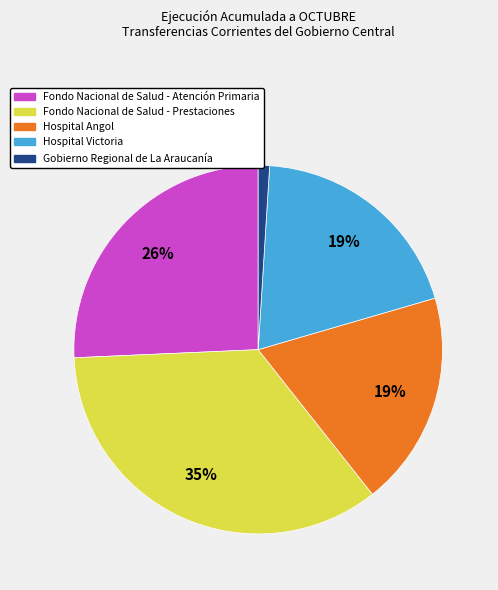

Is it true that Fondo Nacional de Salud - Atención Primaria is 26% of the pie?

True